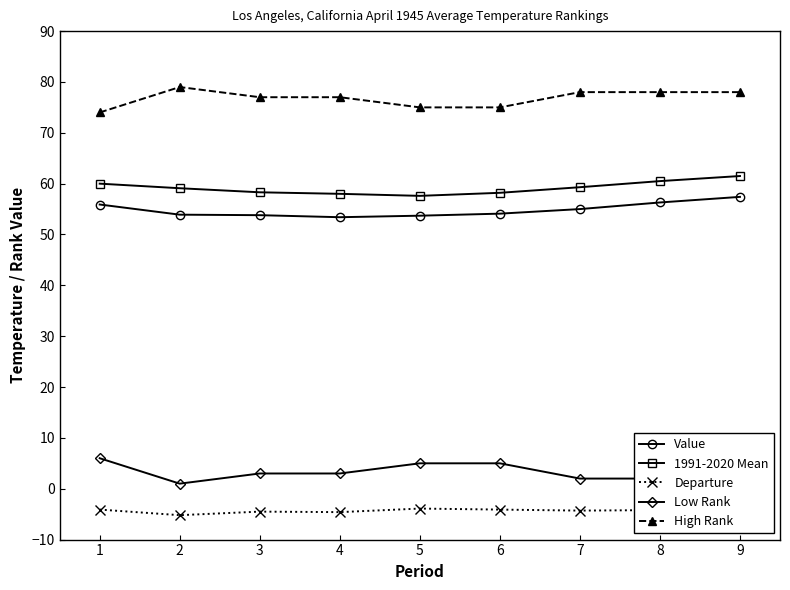

What is the highest value of the Value series?

57.4